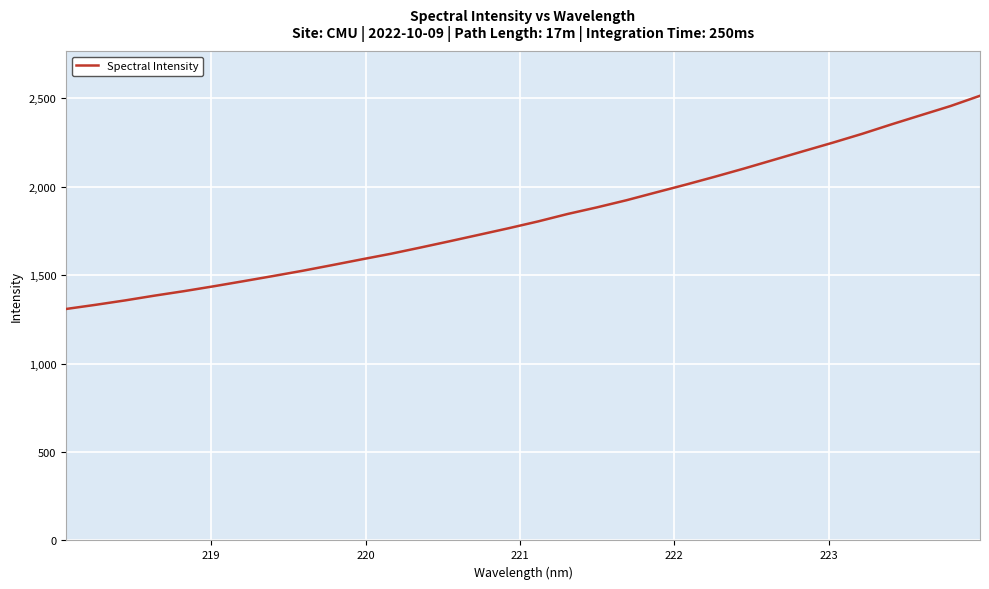

What is the difference between the maximum and minimum values?

1205.8